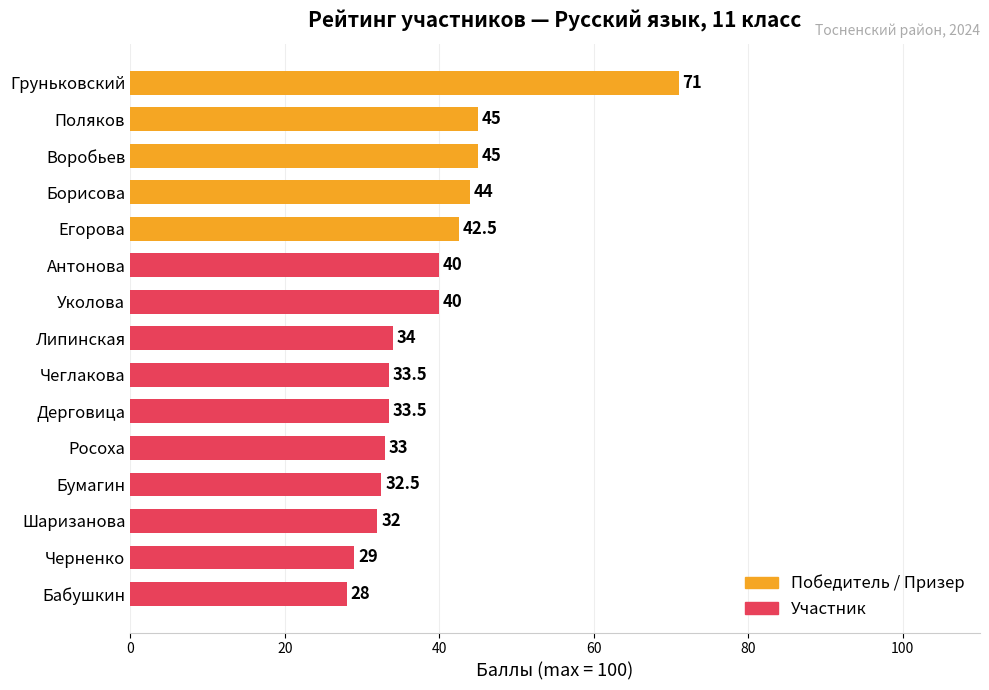

What is the label of the 13th bar from the top?

Шаризанова